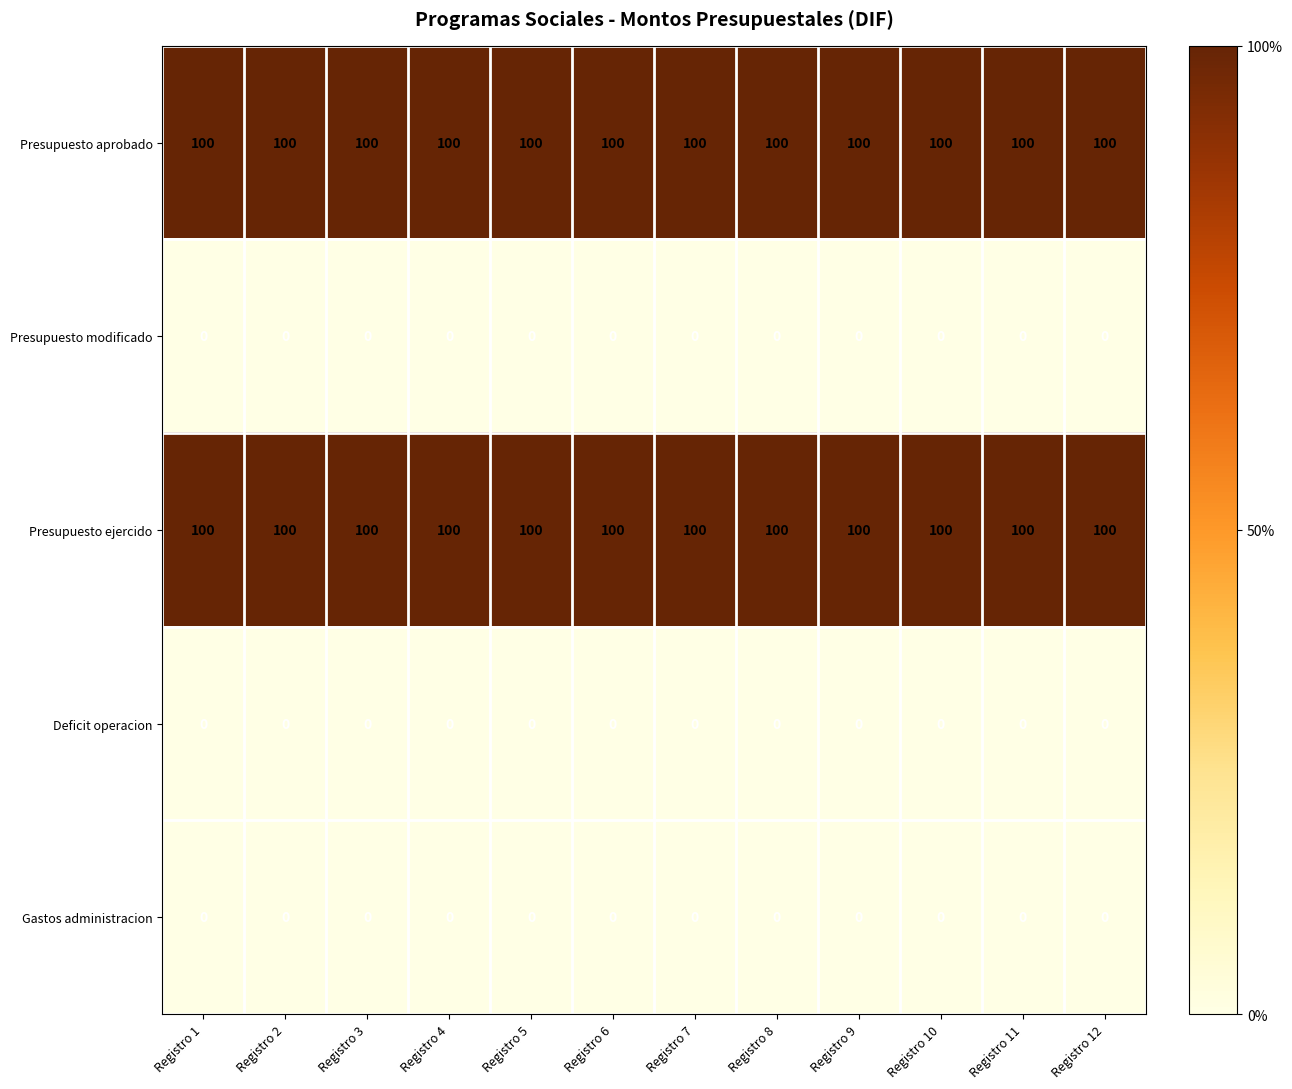

The value of Presupuesto ejercido at Registro 12 is 100. True or false?

True